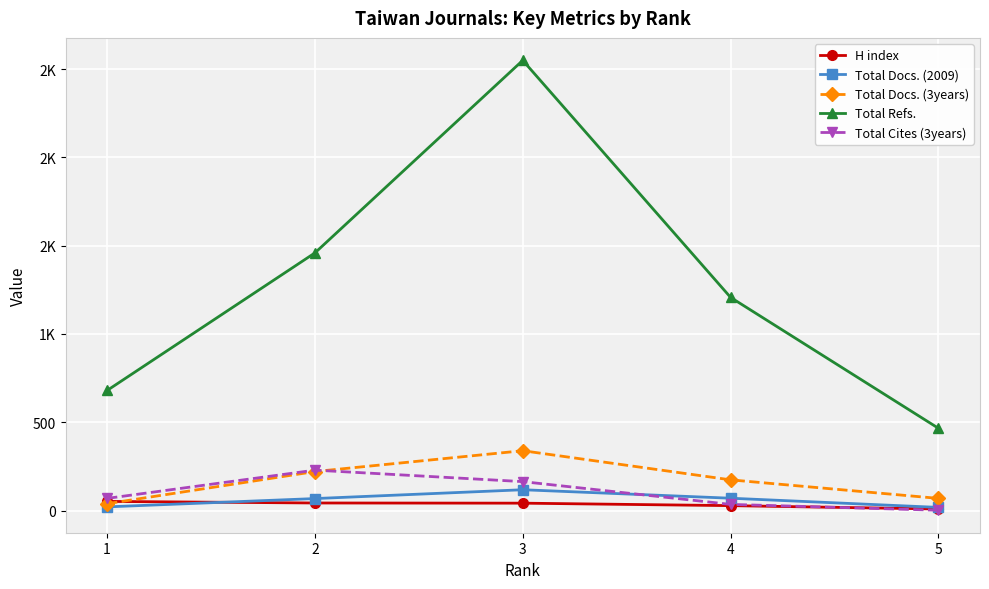

What is the sum of the Total Cites (3years) values at 5 and 1?

71